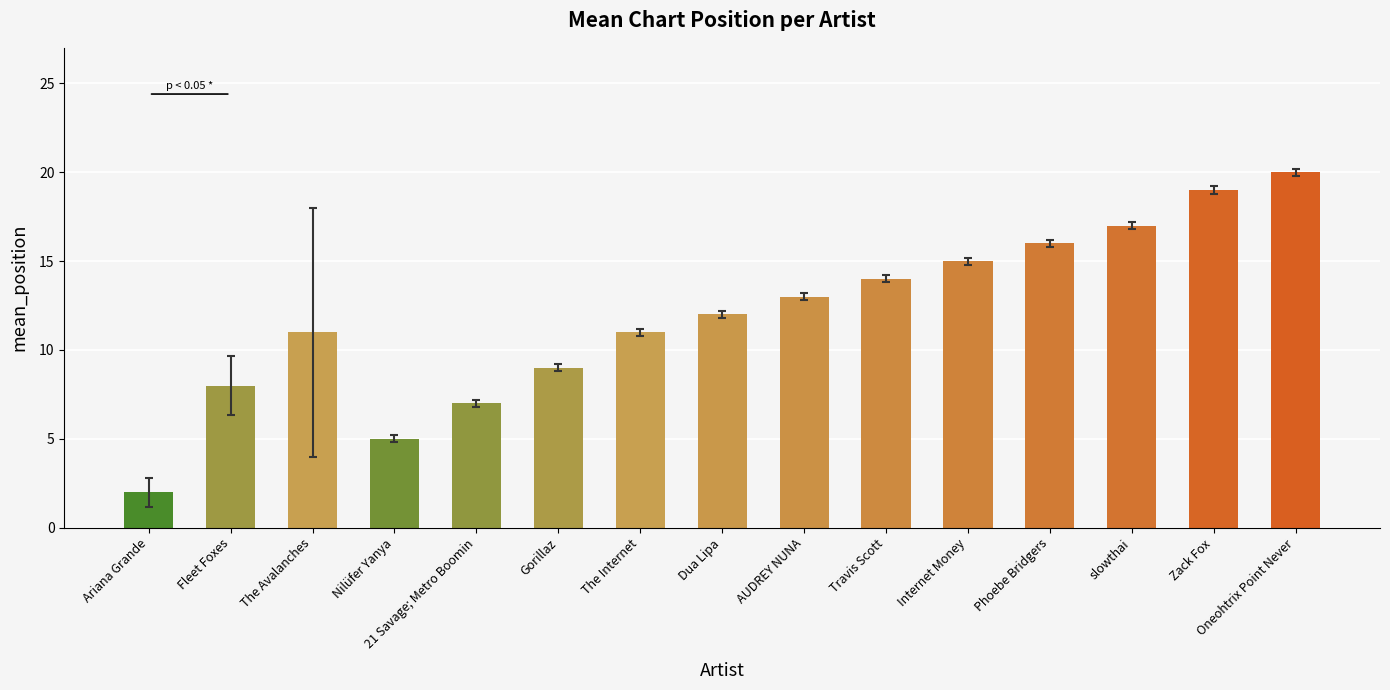

What is the label of the 5th bar from the left?

21 Savage; Metro Boomin